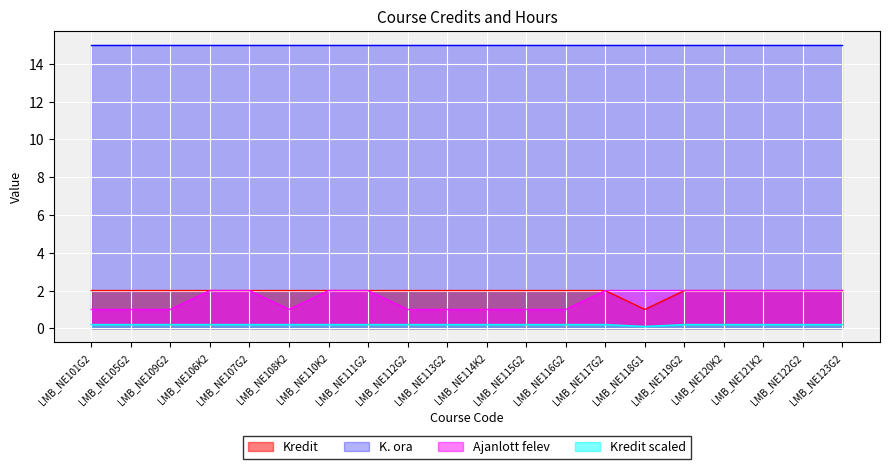

True or false: Kredit scaled has more than 2 points higher than both neighbors.

False